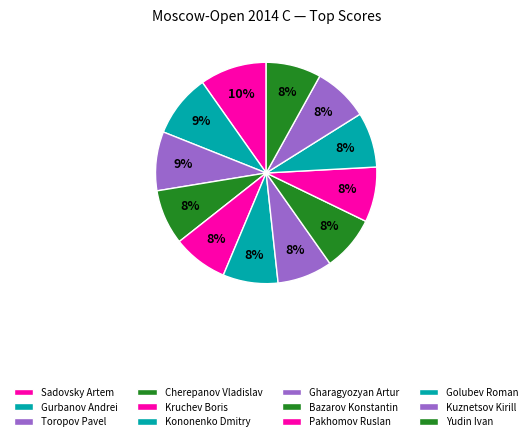

Does Sadovsky Artem account for over 50% of the chart?

No